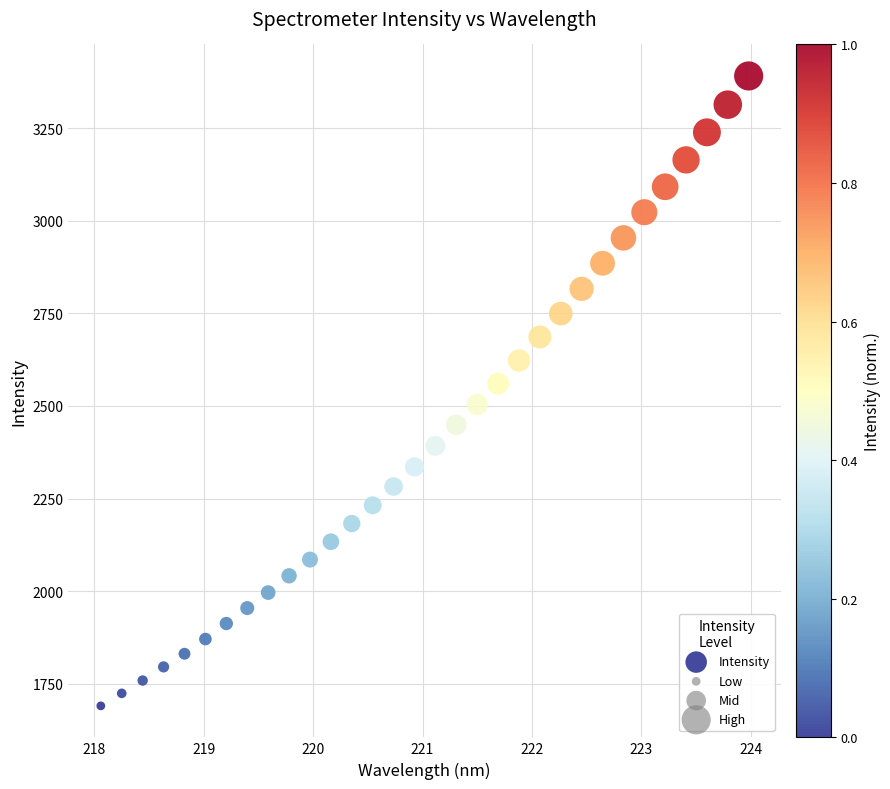

What is the range of Y values (max minus min)?

1700.3